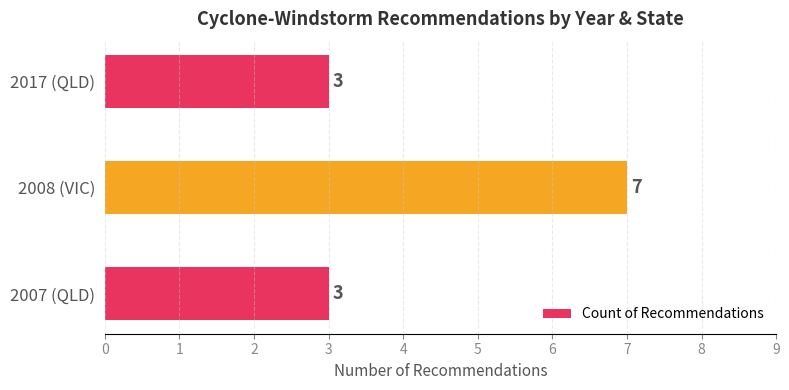

How many bars are there in total?

3